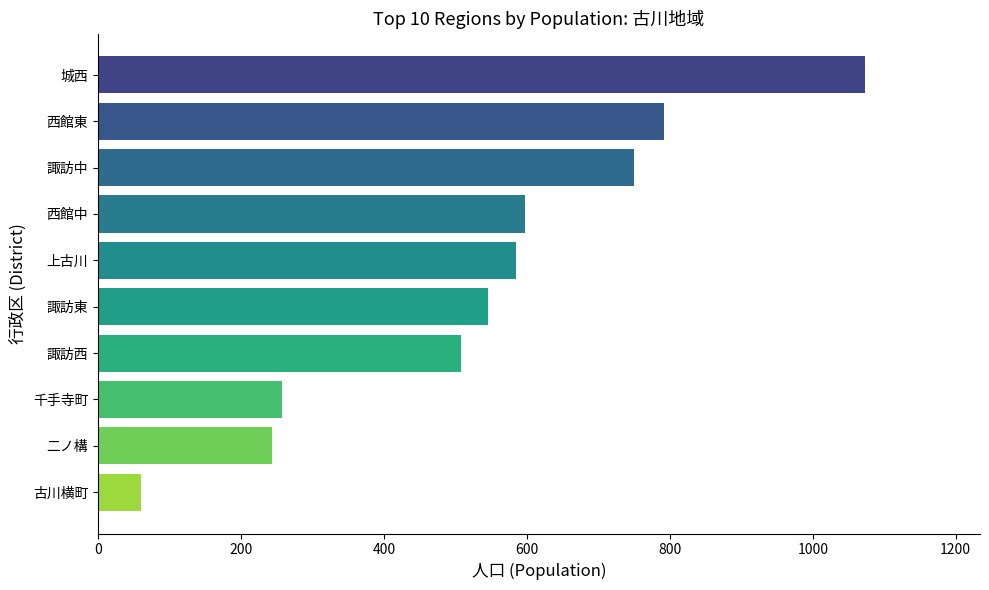

What is the difference between the maximum and minimum values?

1013